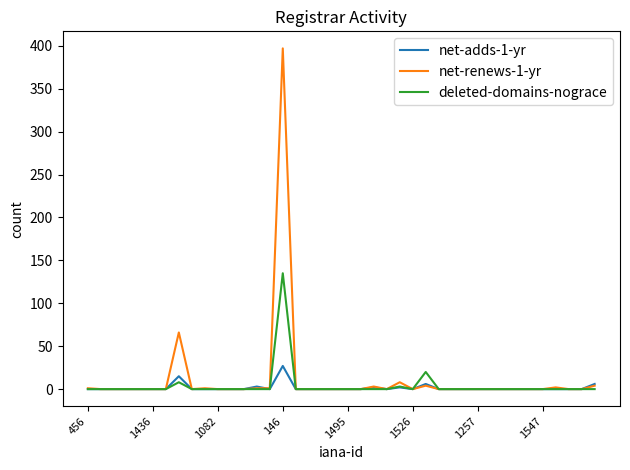

List the series in order of their peak value, lowest first.

net-adds-1-yr, deleted-domains-nograce, net-renews-1-yr